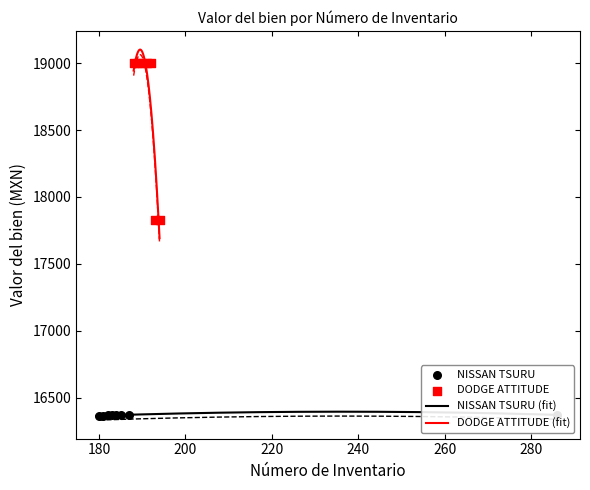

Which has a higher value, 185 or 187?

187